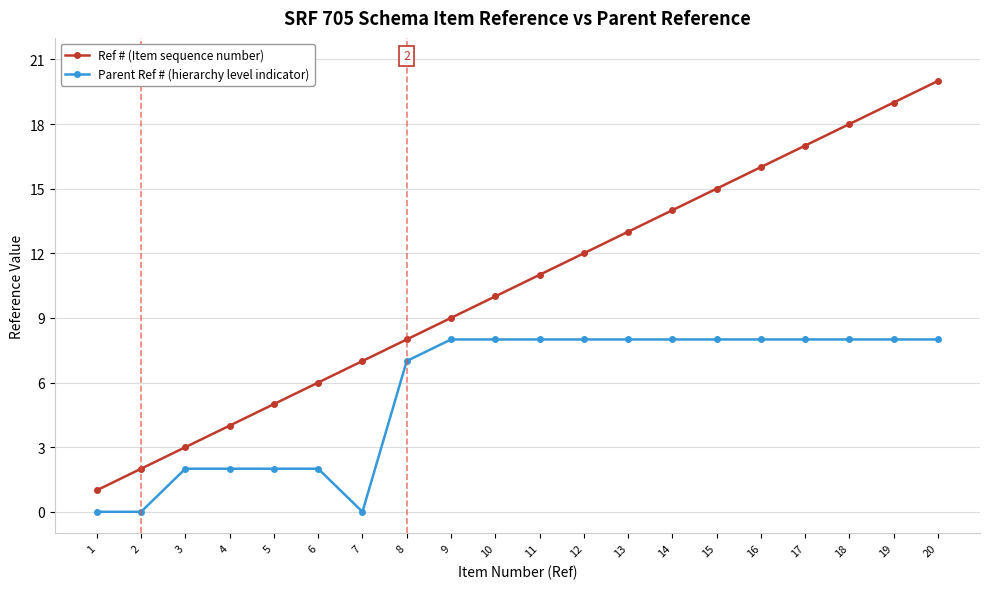

True or false: Ref # (Item sequence number) has more than 1 interior local peaks.

False